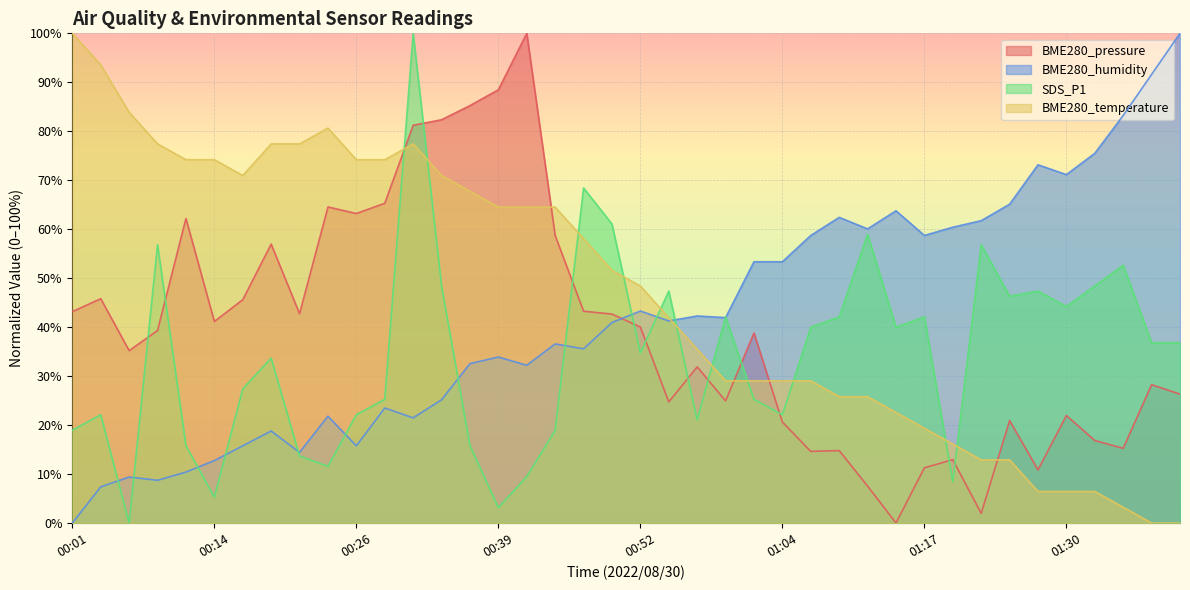

What are all the series names shown in the legend?

BME280_pressure, BME280_humidity, SDS_P1, BME280_temperature